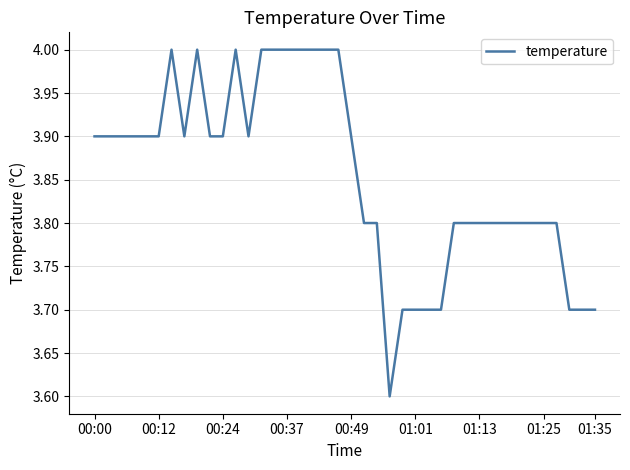

What is the difference between the maximum and minimum values?

0.4